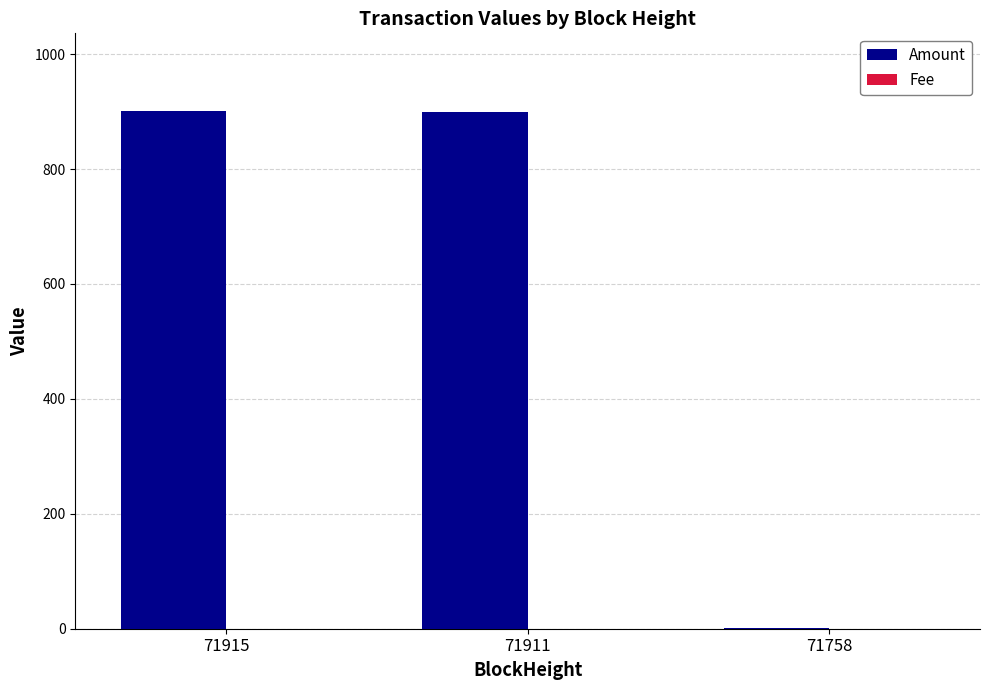

How many groups of bars are there?

3